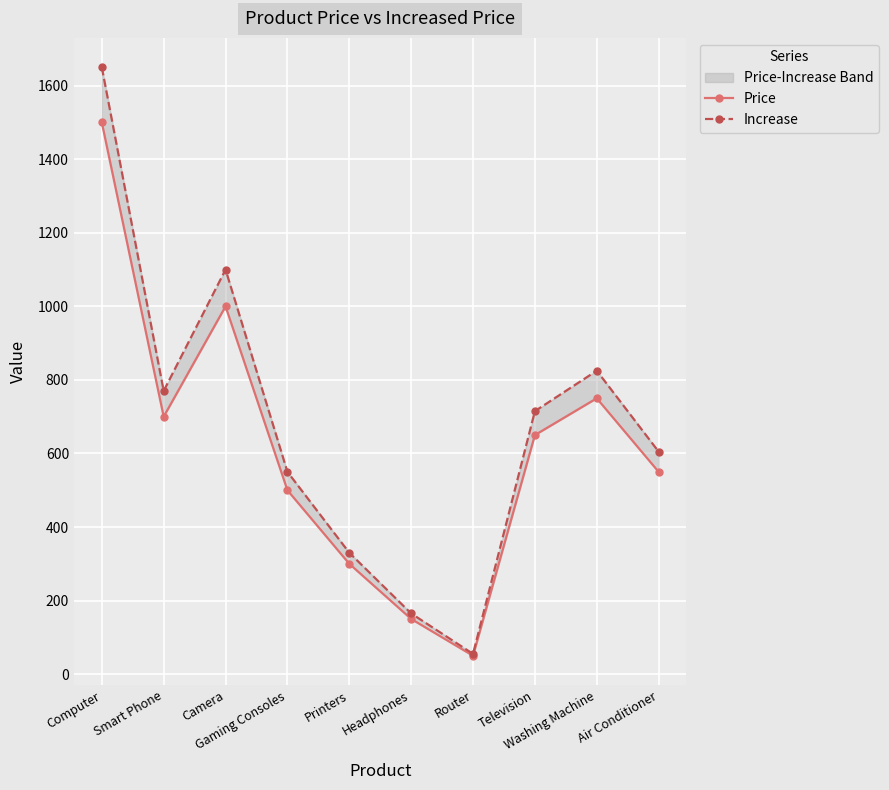

Is the value of Increase at Television greater than the value of Price at Camera?

No